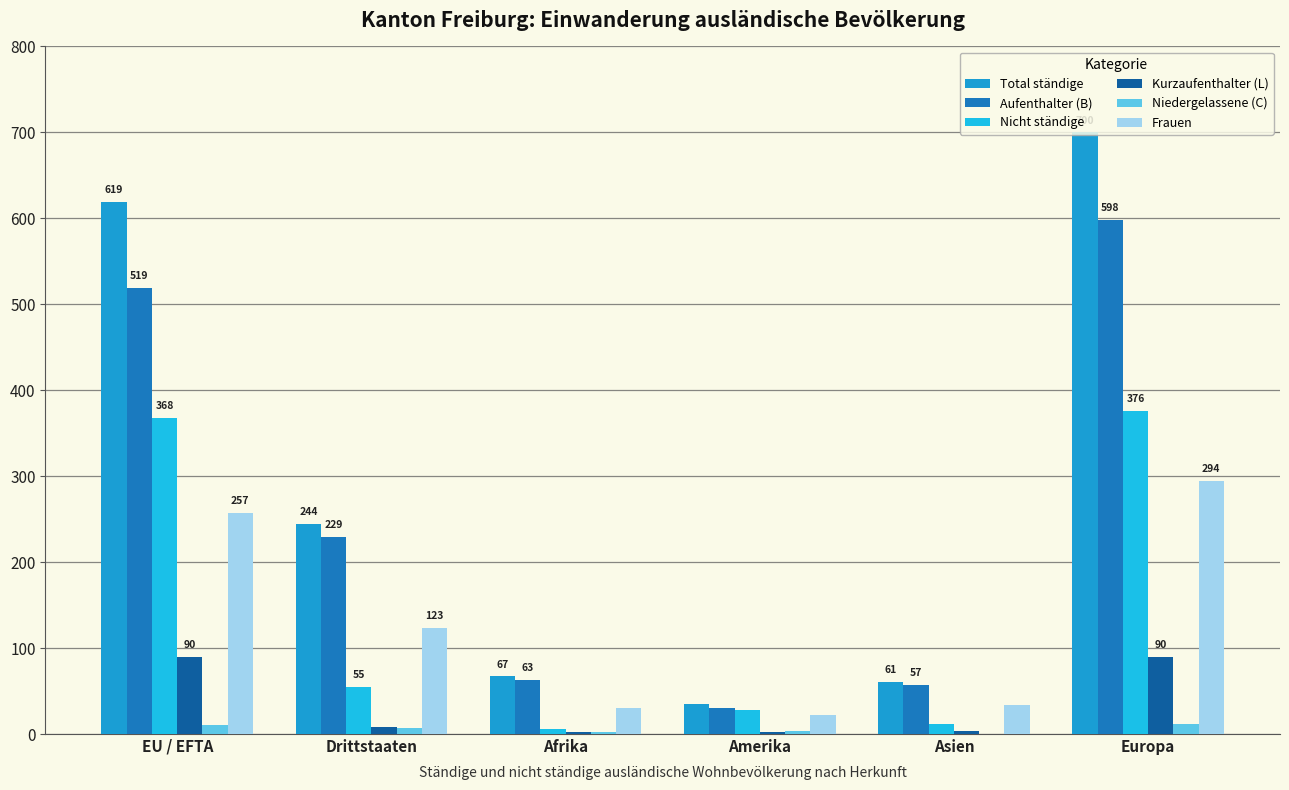

At which label does Total ständige first exceed 244?

EU / EFTA